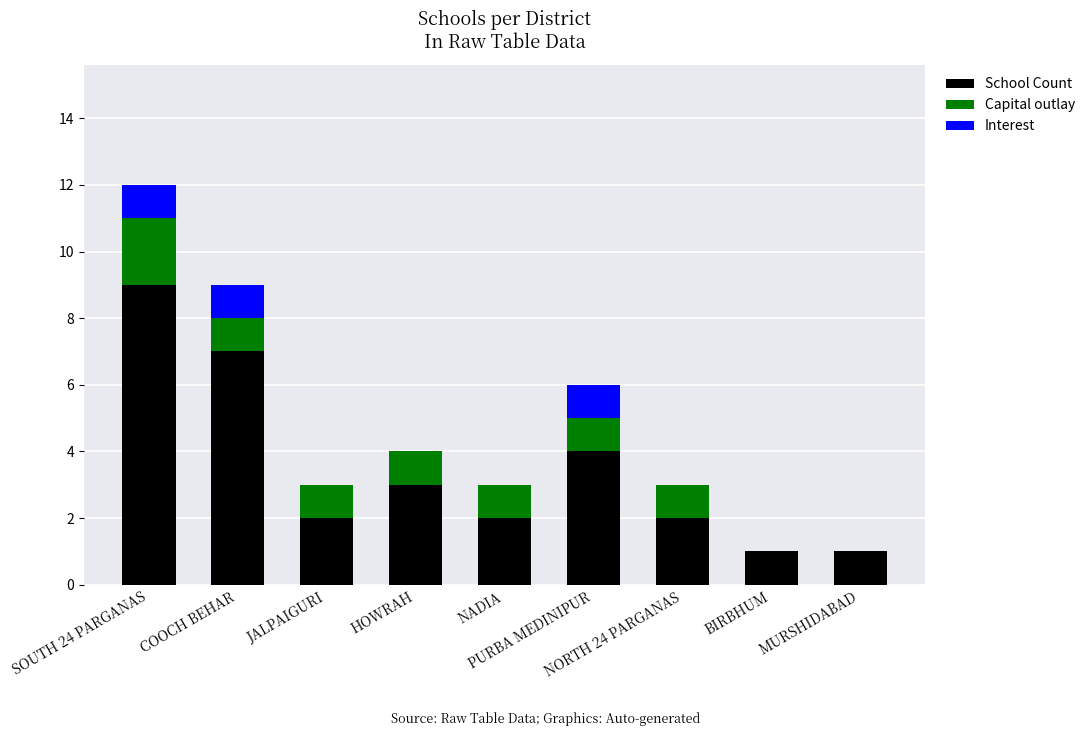

What is the sum of all School Count values?

31